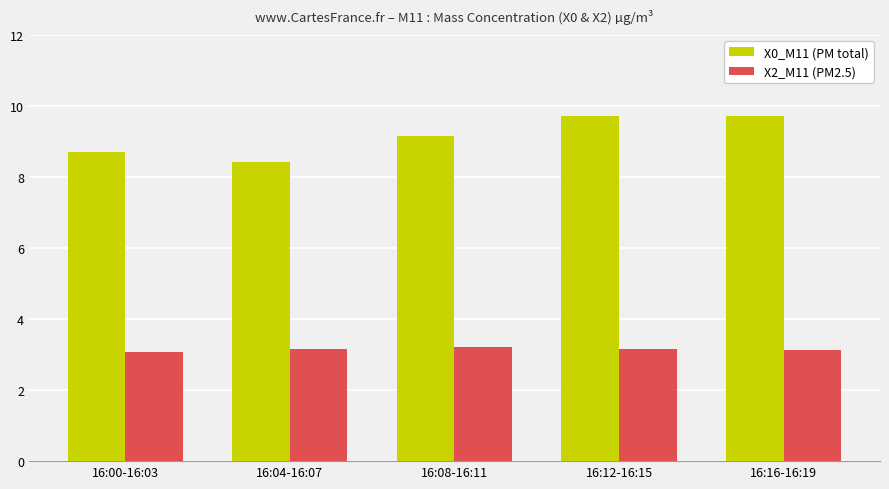

How many data points does each series have?

5